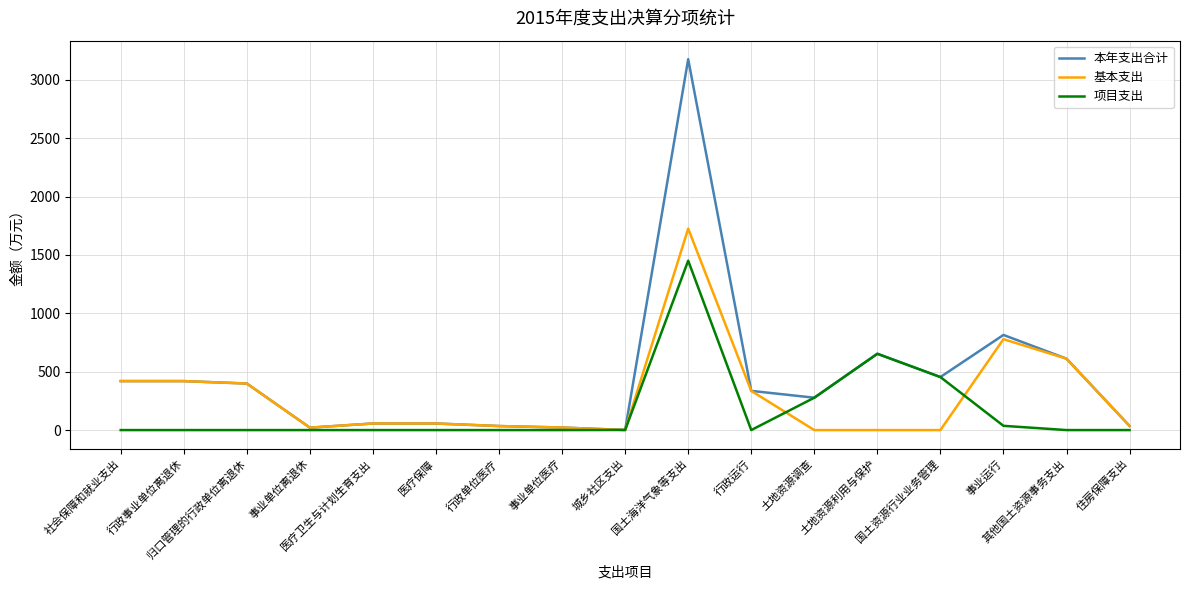

What position from the right is 行政运行?

7